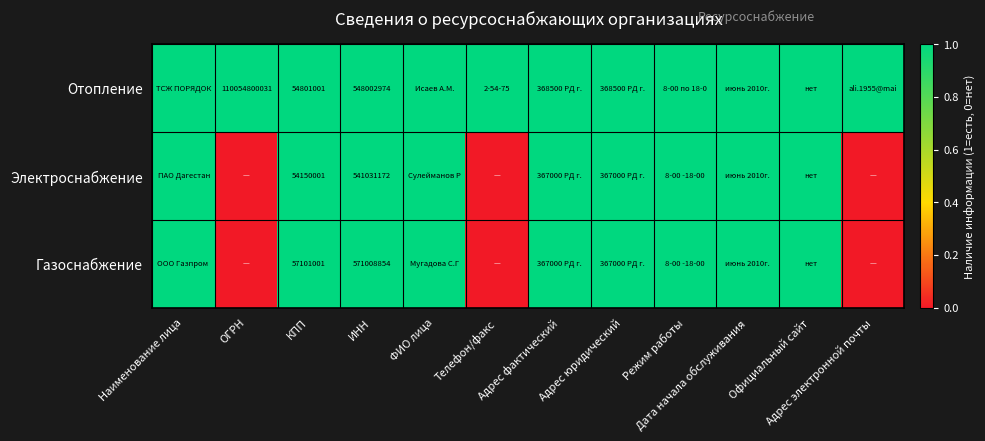

What is the sum of the Электроснабжение values at Наименование лица and Дата начала обслуживания?

2